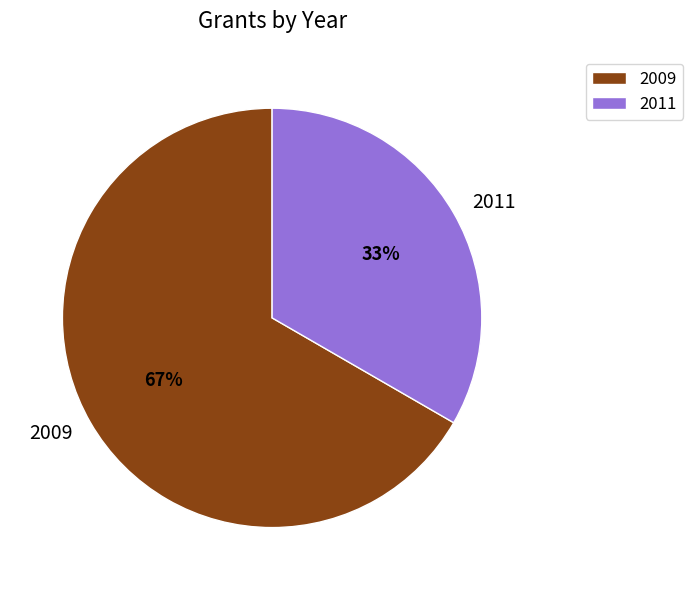

Is 2009 the majority of the pie?

Yes